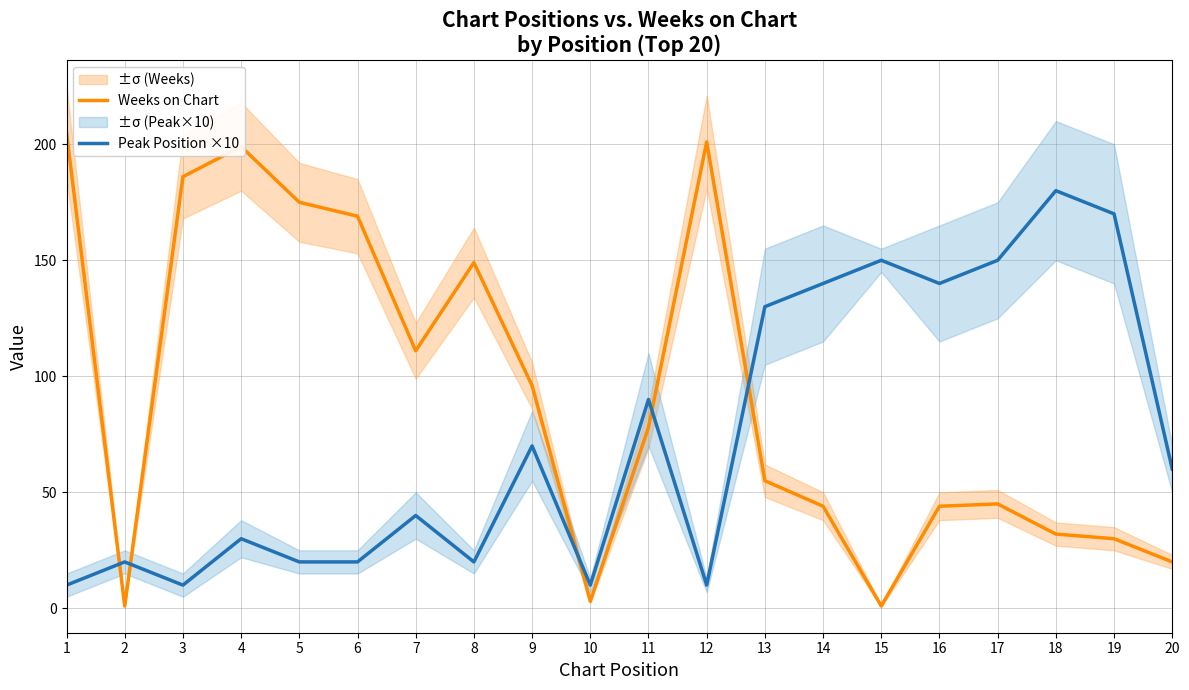

The Weeks on Chart series shows 149 at 8. True or false?

True